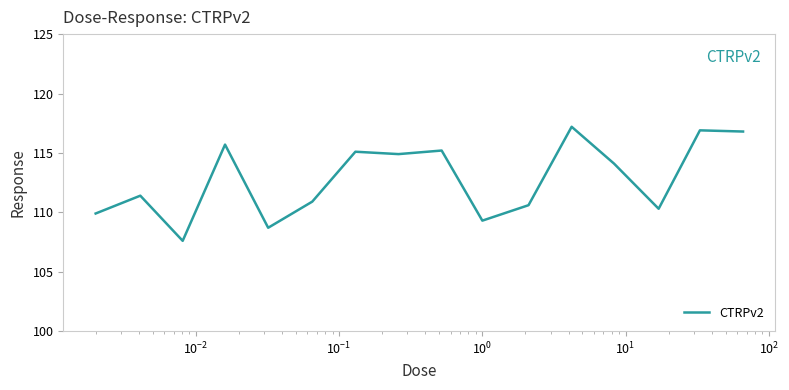

True or false: the data has more than 0 interior local peaks.

True